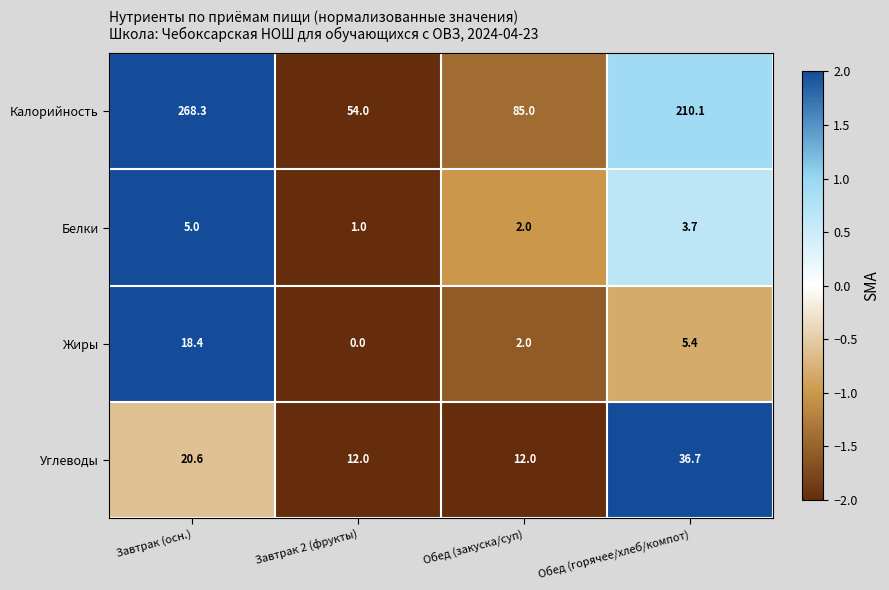

What is the difference between the second highest and minimum values in the Калорийность series?

156.1